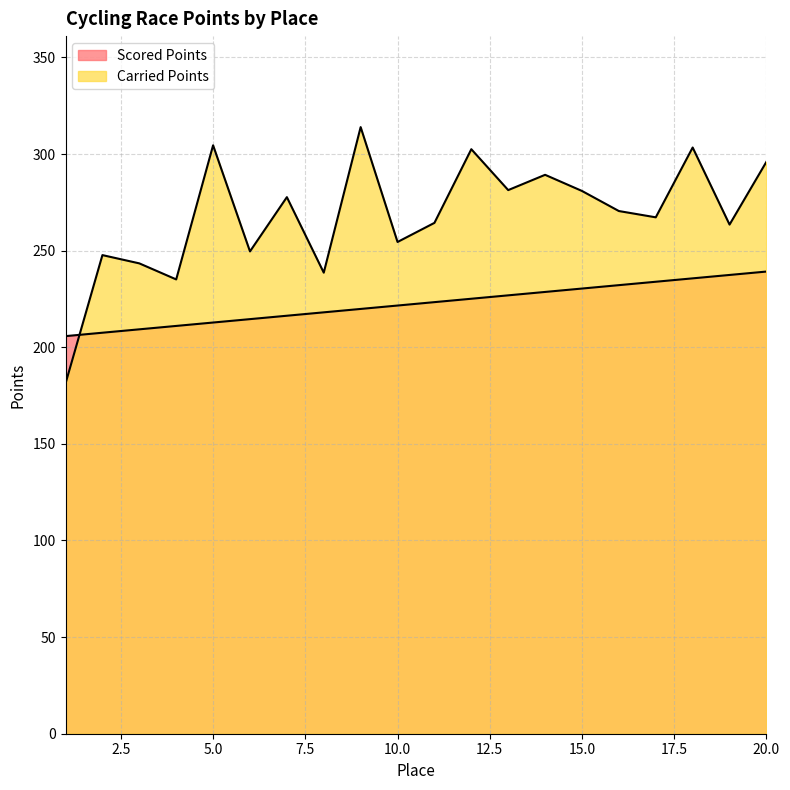

Reading left to right, what are all the values shown in this chart?

Scored Points: 1=205.8	2=207.5	3=209.3	4=211.0	5=212.8	6=214.6	7=216.3	8=218.1	9=219.8	10=221.6	11=223.3	12=225.1	13=226.9	14=228.6	15=230.4	16=232.1	17=233.9	18=235.7	19=237.4	20=239.2
Carried Points: 1=181.2	2=247.7	3=243.4	4=235.1	5=304.5	6=249.6	7=277.7	8=238.6	9=313.9	10=254.5	11=264.4	12=302.5	13=281.3	14=289.2	15=280.9	16=270.5	17=267.2	18=303.4	19=263.5	20=296.0